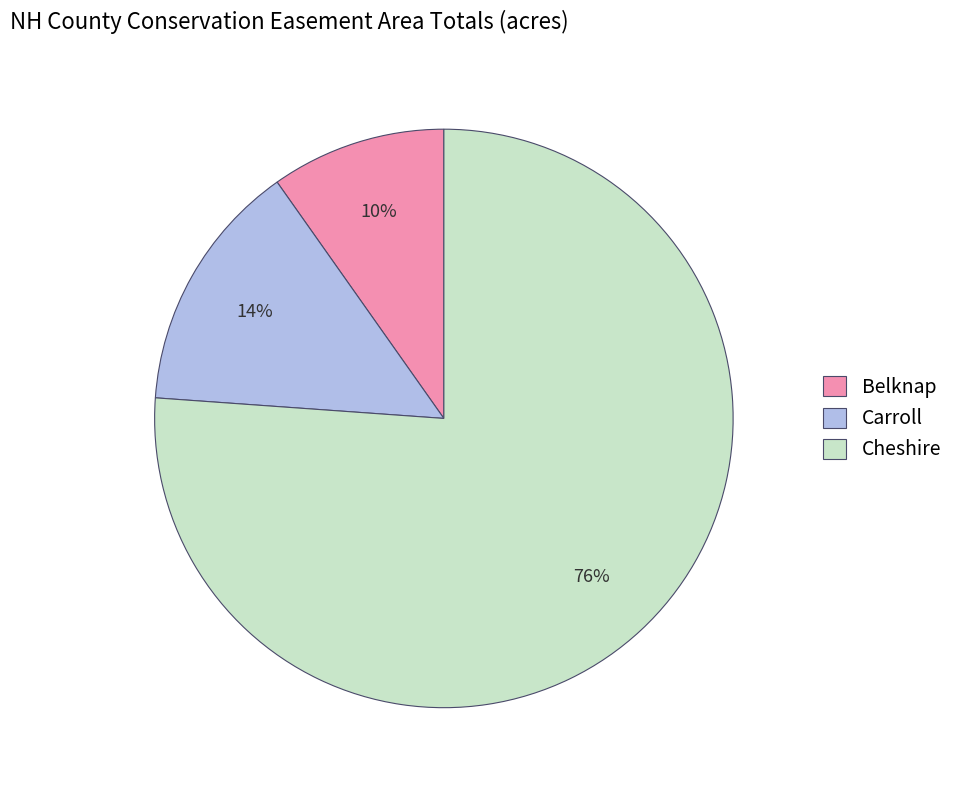

Is the sum of Carroll and Belknap greater than half?

No